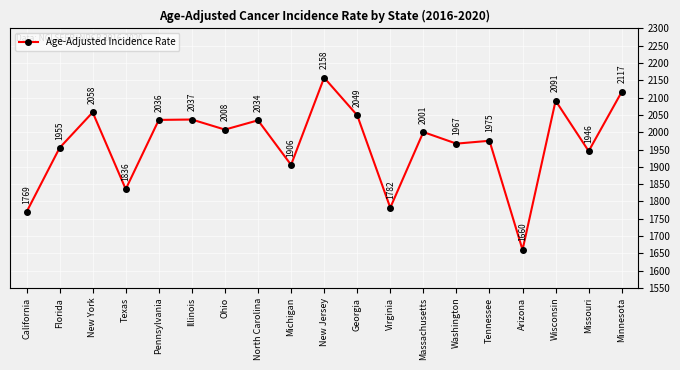

How many values exceed 2000?

10